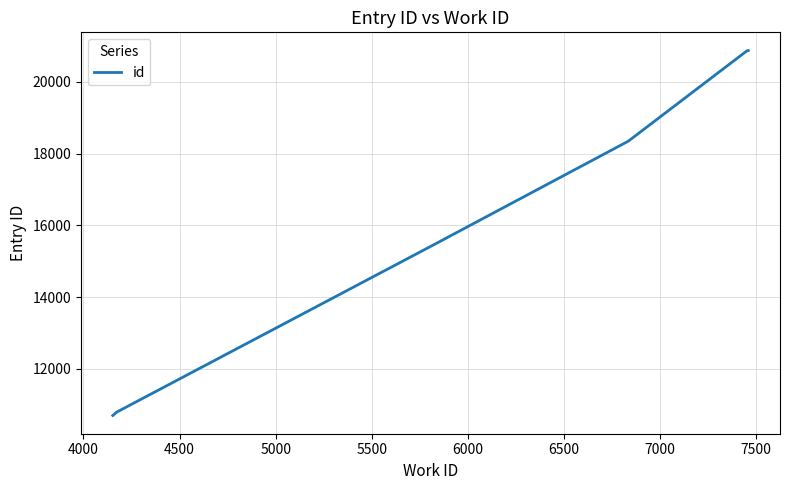

Between 4500 and 7000, which is larger?

7000